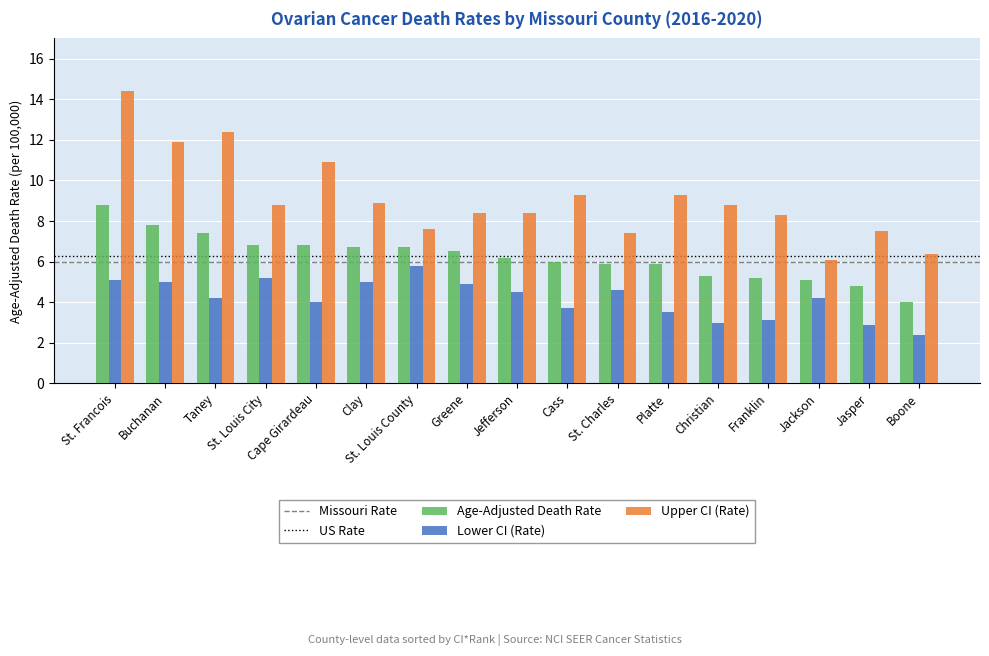

How many data points does each series have?

17